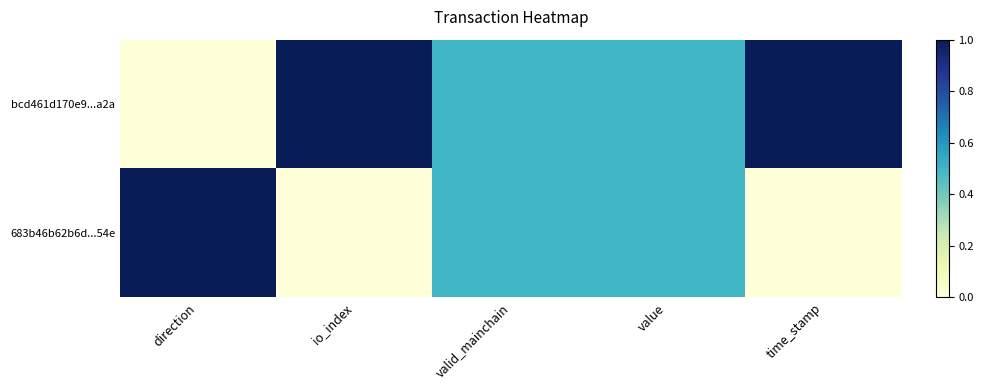

Reading right to left, what are all the values shown in this chart?

bcd461d170e9...a2a: time_stamp=1.0	value=0.5	valid_mainchain=0.5	io_index=1.0	direction=0.0
683b46b62b6d...54e: time_stamp=0.0	value=0.5	valid_mainchain=0.5	io_index=0.0	direction=1.0